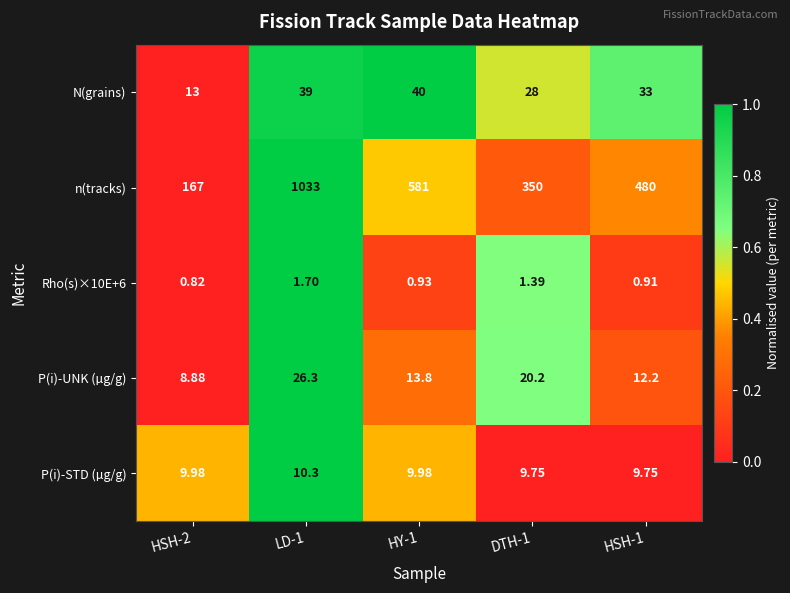

Which series has the largest total across all categories?

n(tracks)